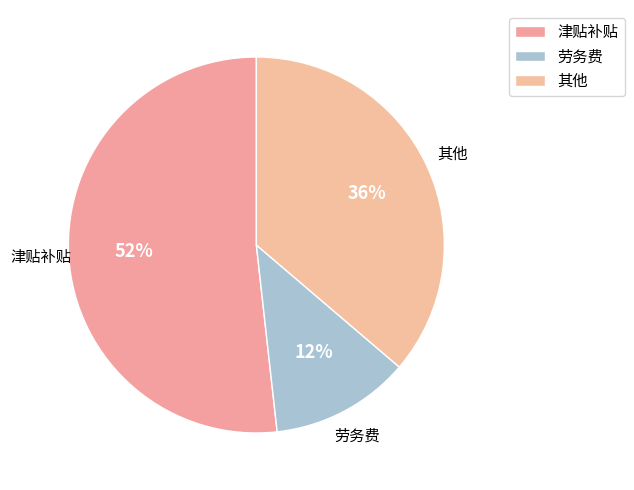

To the nearest percent, what is the difference between the largest and smallest slice percentages?

40%